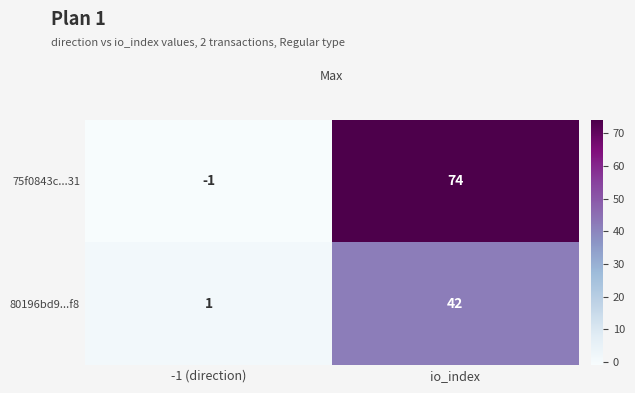

Between -1 (direction) and io_index, which series saw the biggest shift?

75f0843c...31